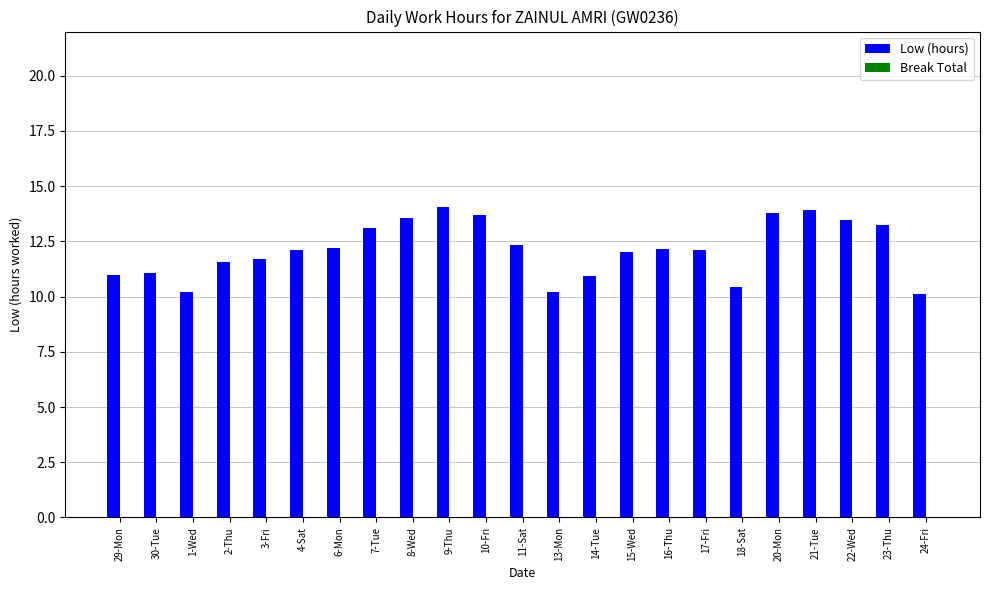

What is the label of the 13th bar from the left?

13-Mon